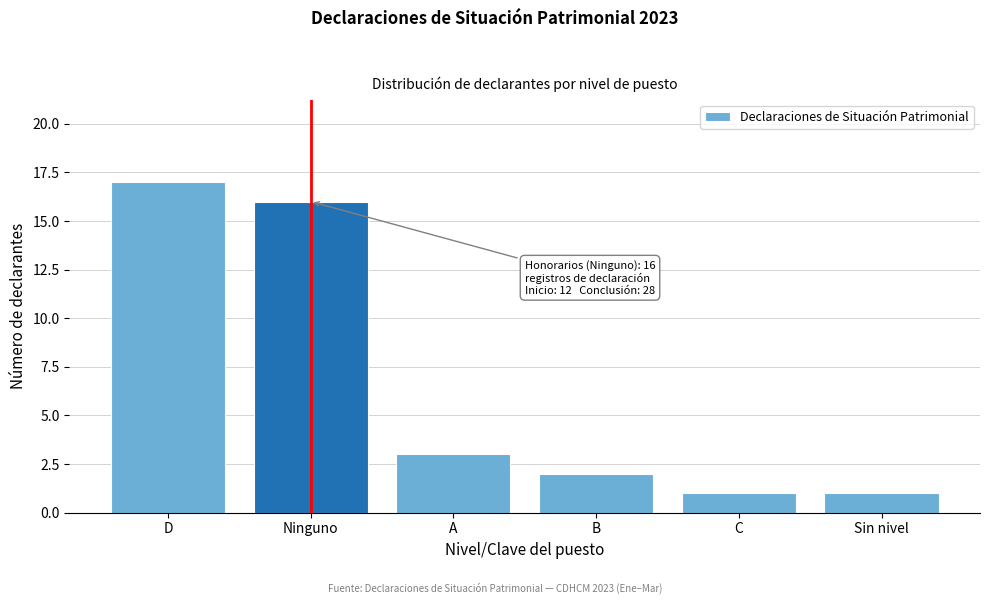

Reading right to left, what are all the values shown in this chart?

1	1	2	3	16	17